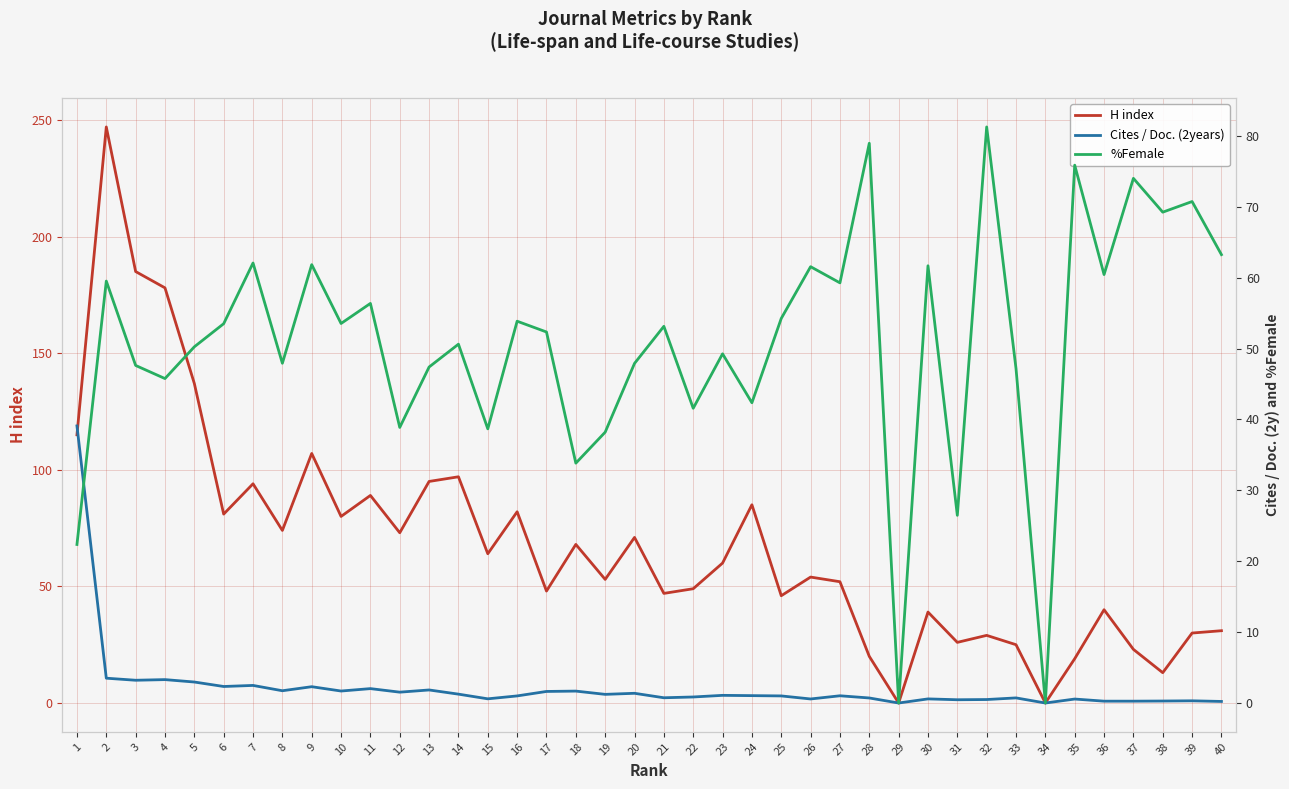

What is the sum of all H index values?

2726